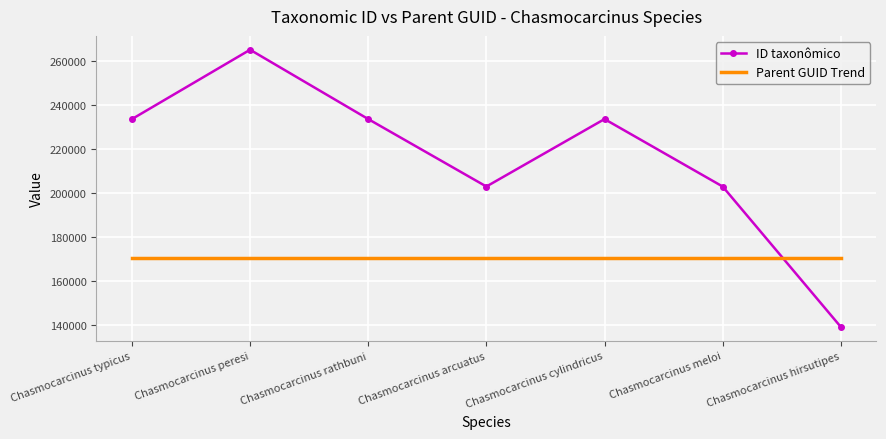

Which series changed the most between Chasmocarcinus cylindricus and Chasmocarcinus meloi?

ID taxonômico